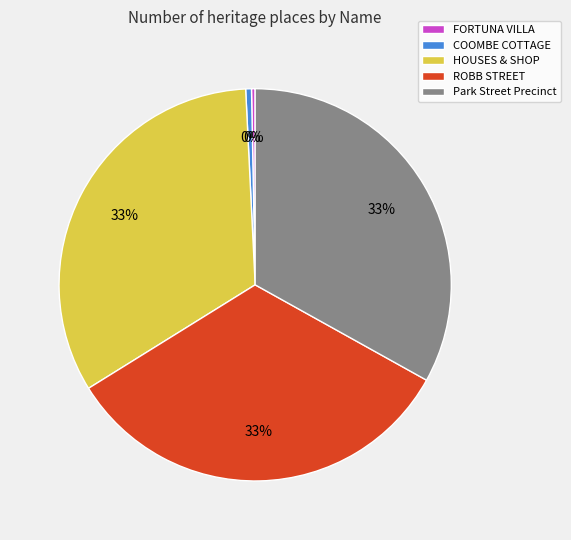

Is it true that HOUSES & SHOP is 33% of the pie?

True